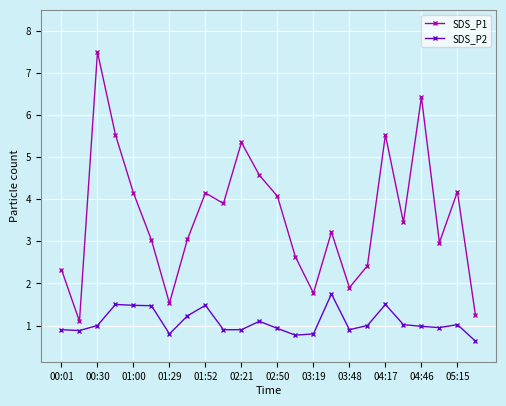

Which series has the largest range (max minus min)?

SDS_P1